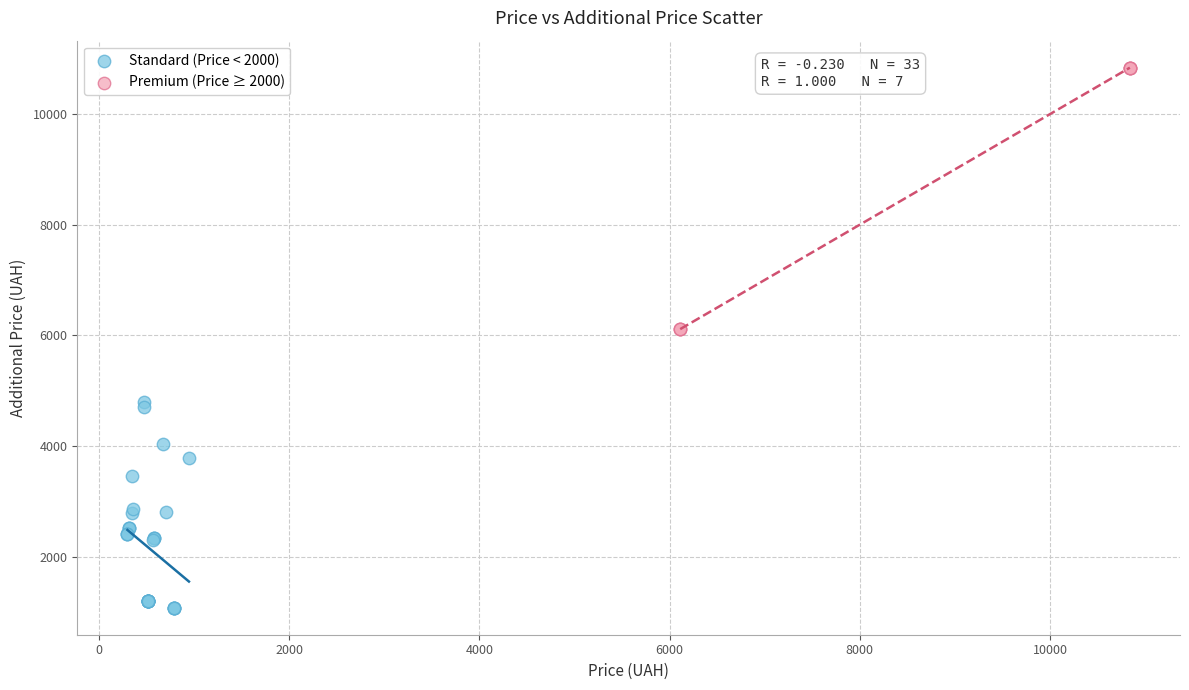

What are all the series names shown in the legend?

Standard (Price < 2000), Premium (Price ≥ 2000)